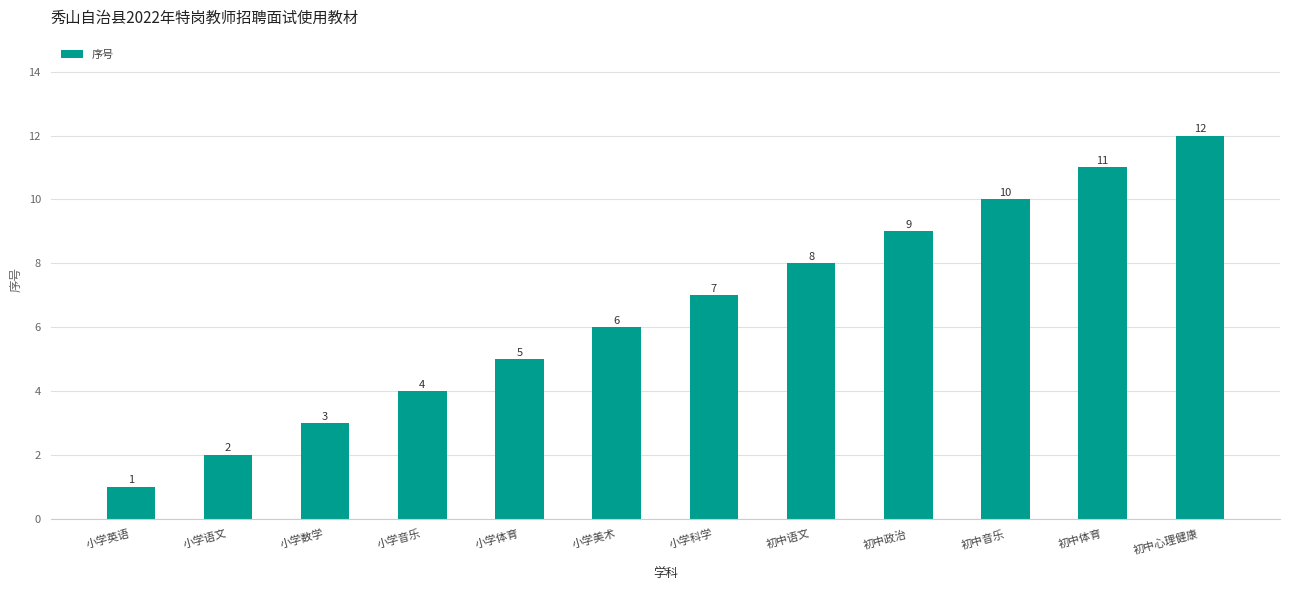

How many bars are there in total?

12